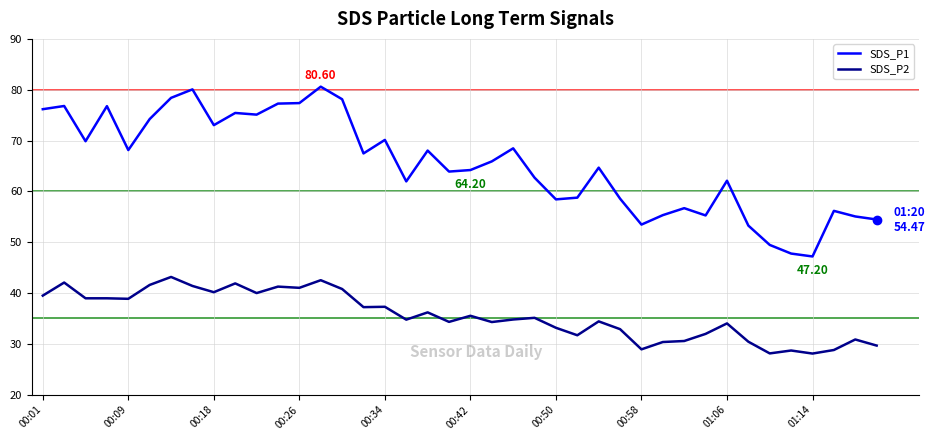

Which series has the widest spread of values?

SDS_P1